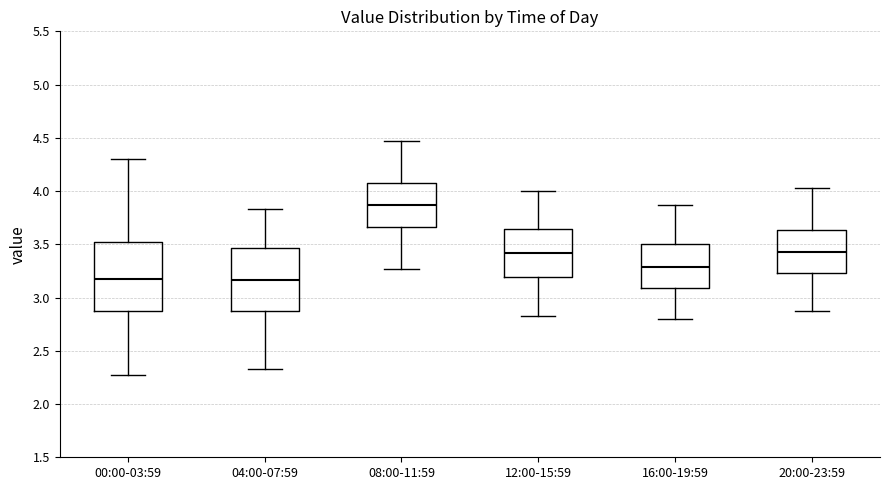

Reading left to right, read every box against the y-axis: the position of its median line, the range the box covers, and the ends of its whiskers. The values are not printed on the chart, so give them approximately, as read against the axis.

00:00-03:59: median 3.15, box 2.85 to 3.55, whiskers 2.25 to 4.30
04:00-07:59: median 3.15, box 2.85 to 3.45, whiskers 2.35 to 3.85
08:00-11:59: median 3.85, box 3.65 to 4.10, whiskers 3.25 to 4.45
12:00-15:59: median 3.40, box 3.20 to 3.65, whiskers 2.85 to 4.00
16:00-19:59: median 3.30, box 3.10 to 3.50, whiskers 2.80 to 3.85
20:00-23:59: median 3.45, box 3.25 to 3.65, whiskers 2.85 to 4.05